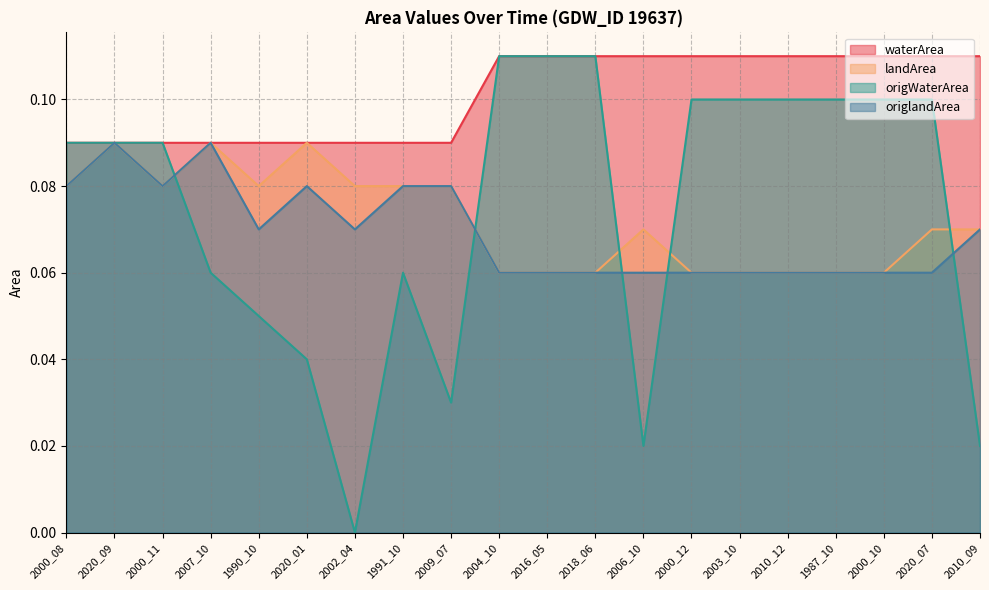

Which series has the largest total across all categories?

waterArea